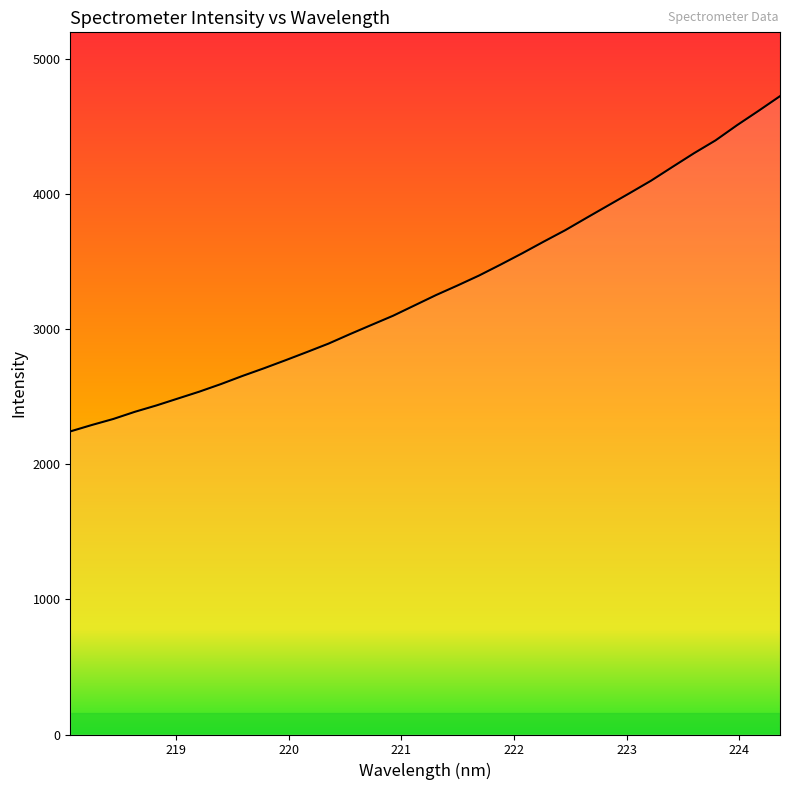

What is the smallest value displayed?

2242.6